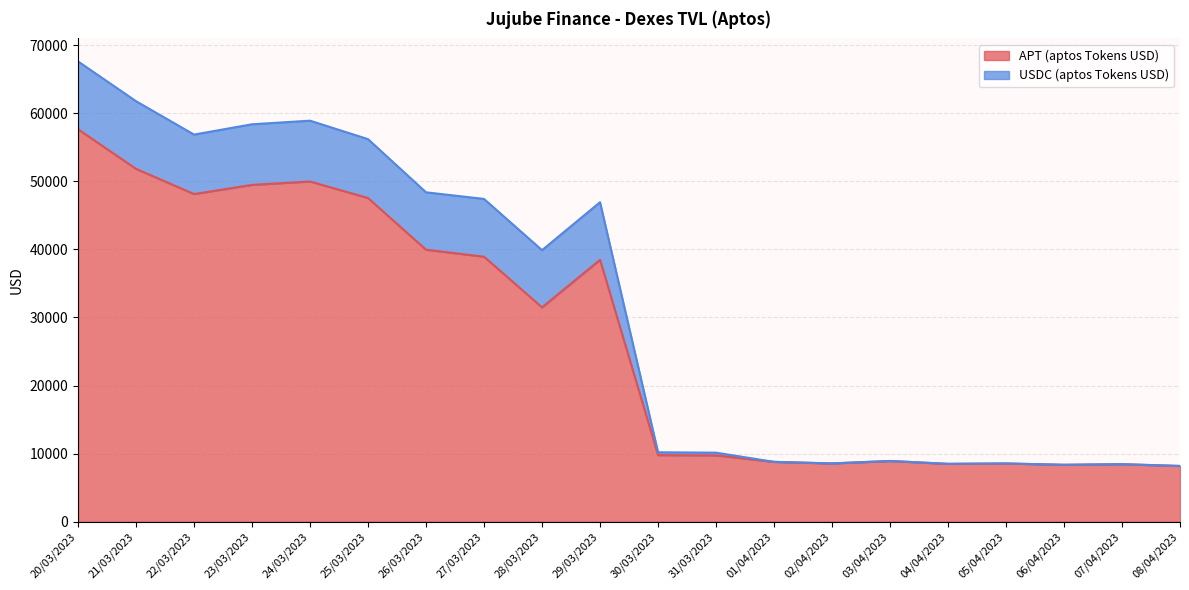

Between 30/03/2023 and 04/04/2023, which is larger?

30/03/2023